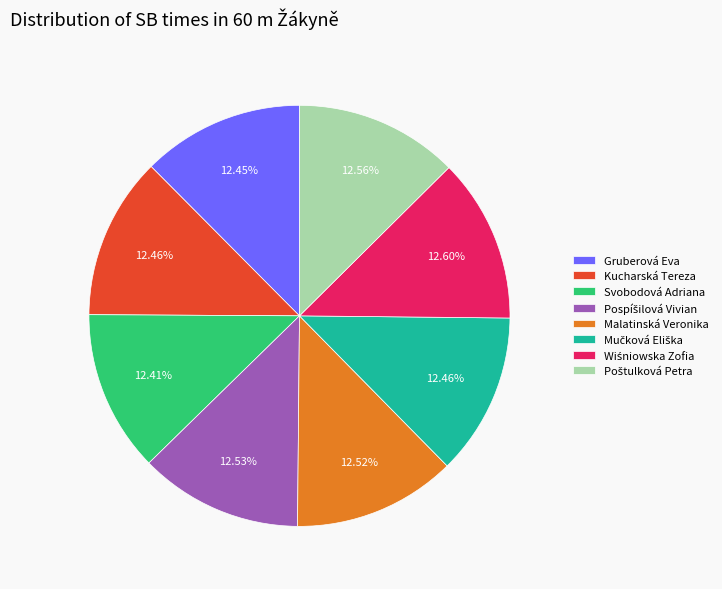

Approximately how many times larger is the value at Malatinská Veronika compared to Svobodová Adriana?

1.0